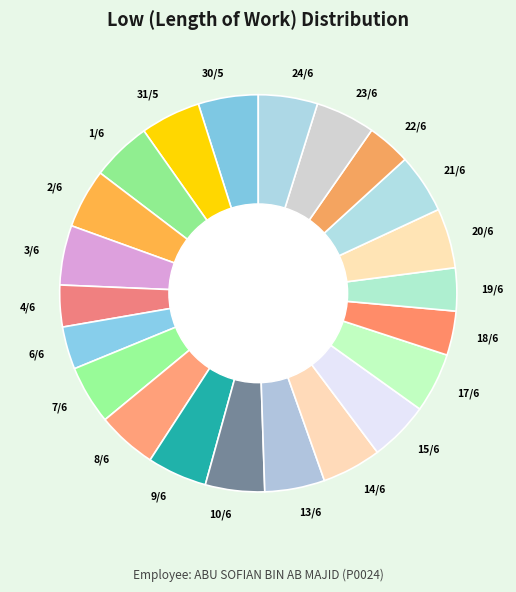

Is it true that 30/5 is 5% of the pie?

True